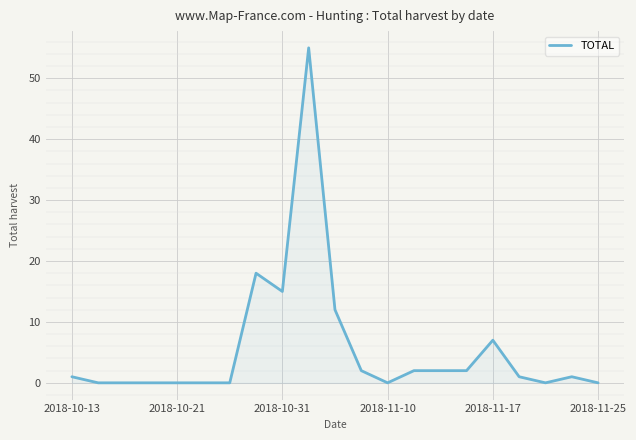

What is the greatest value displayed?

55